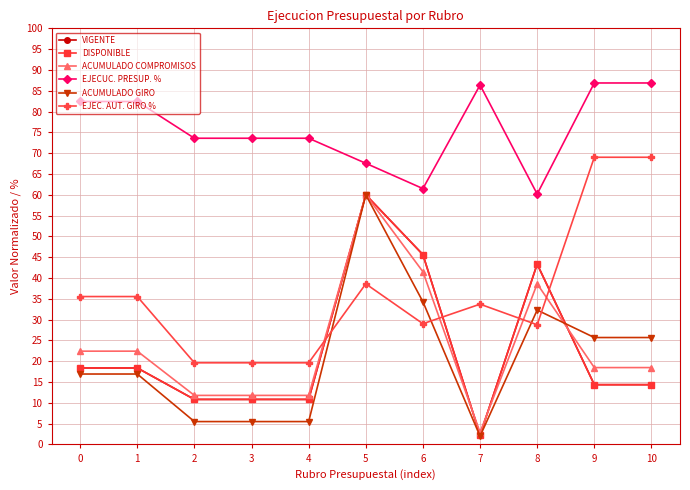

Does the chart have visible grid lines?

Yes